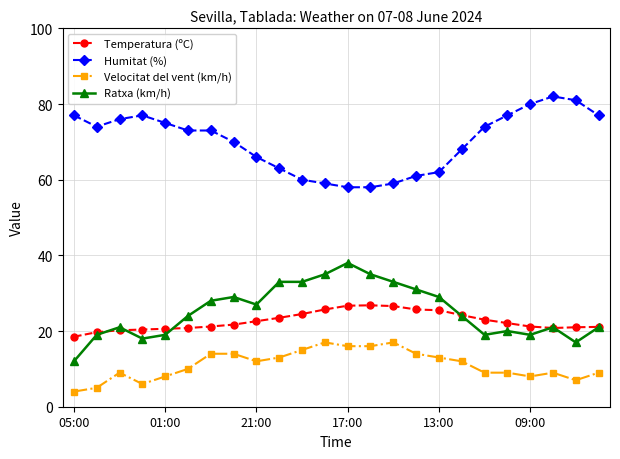

How many lines are shown in the chart?

4